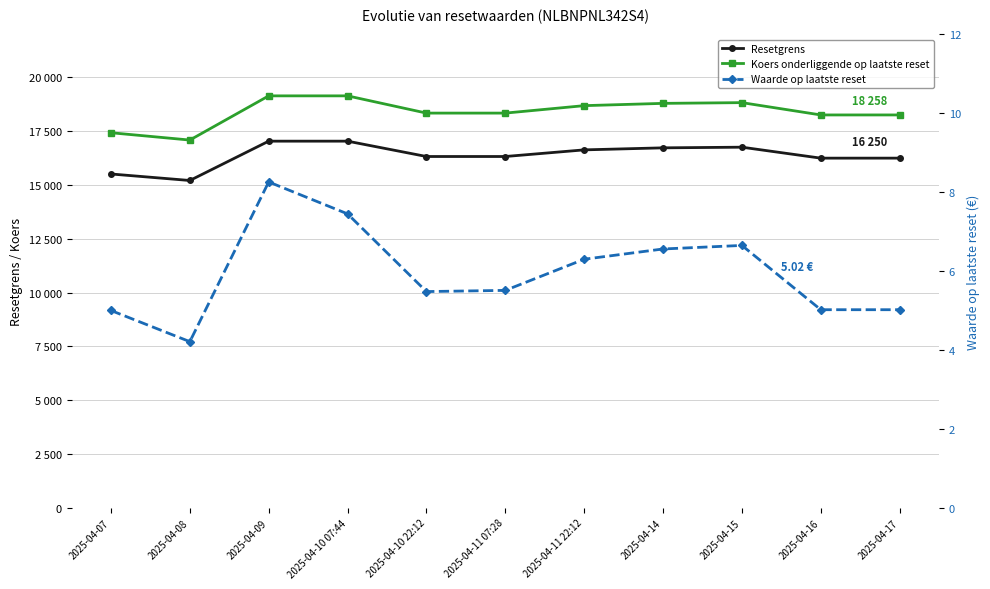

Reading right to left, transcribe all the data shown in this chart.

Resetgrens: 2025-04-17=16249.7	2025-04-16=16249.3	2025-04-15=16758.9	2025-04-14=16728.5	2025-04-11 22:12=16634.1	2025-04-11 07:28=16325.7	2025-04-10 22:12=16325.5	2025-04-10 07:44=17038.8	2025-04-09=17039.1	2025-04-08=15210.5	2025-04-07=15513.3
Koers onderliggende op laatste reset: 2025-04-17=18258.1	2025-04-16=18257.6	2025-04-15=18830.2	2025-04-14=18796.0	2025-04-11 22:12=18690.1	2025-04-11 07:28=18343.6	2025-04-10 22:12=18343.6	2025-04-10 07:44=19145.1	2025-04-09=19145.1	2025-04-08=17090.4	2025-04-07=17430.7
Waarde op laatste reset: 2025-04-17=5.0	2025-04-16=5.0	2025-04-15=6.7	2025-04-14=6.6	2025-04-11 22:12=6.3	2025-04-11 07:28=5.5	2025-04-10 22:12=5.5	2025-04-10 07:44=7.5	2025-04-09=8.3	2025-04-08=4.2	2025-04-07=5.0